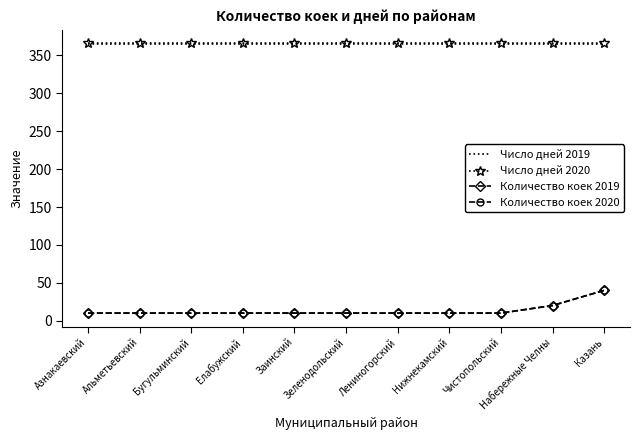

What position from the left is Чистопольский?

9